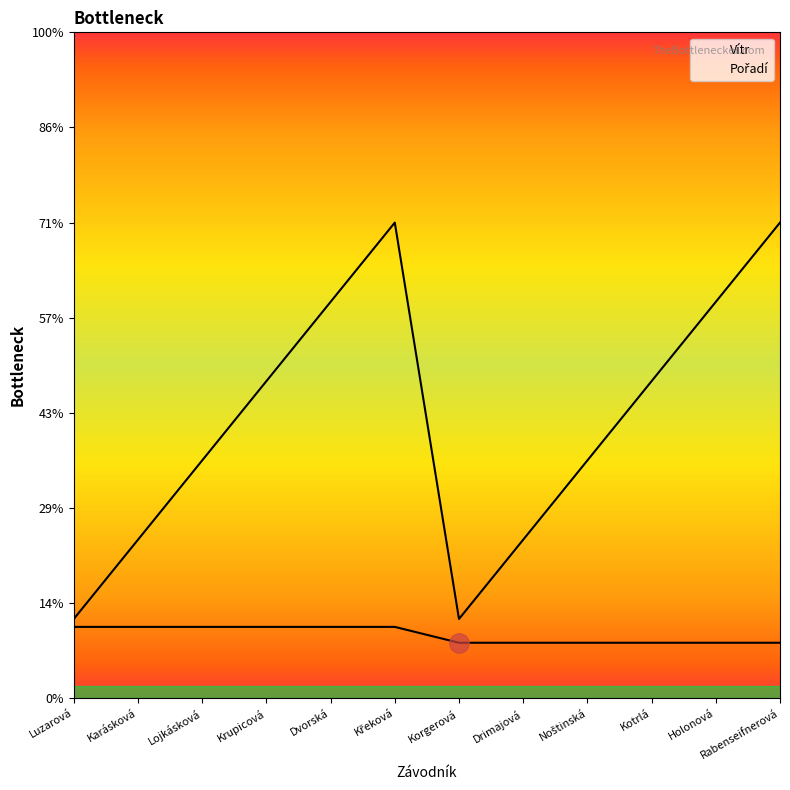

True or false: Vítr has more than 2 points higher than both neighbors.

False